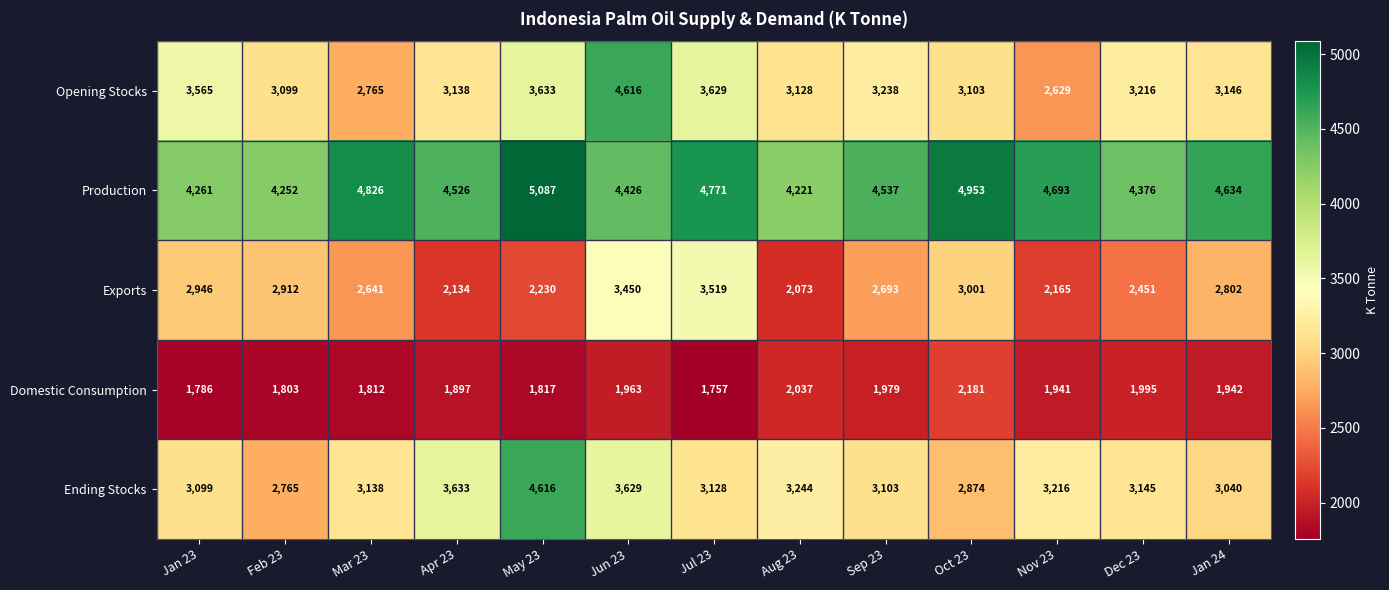

At how many categories does at least one series exceed 3982?

13